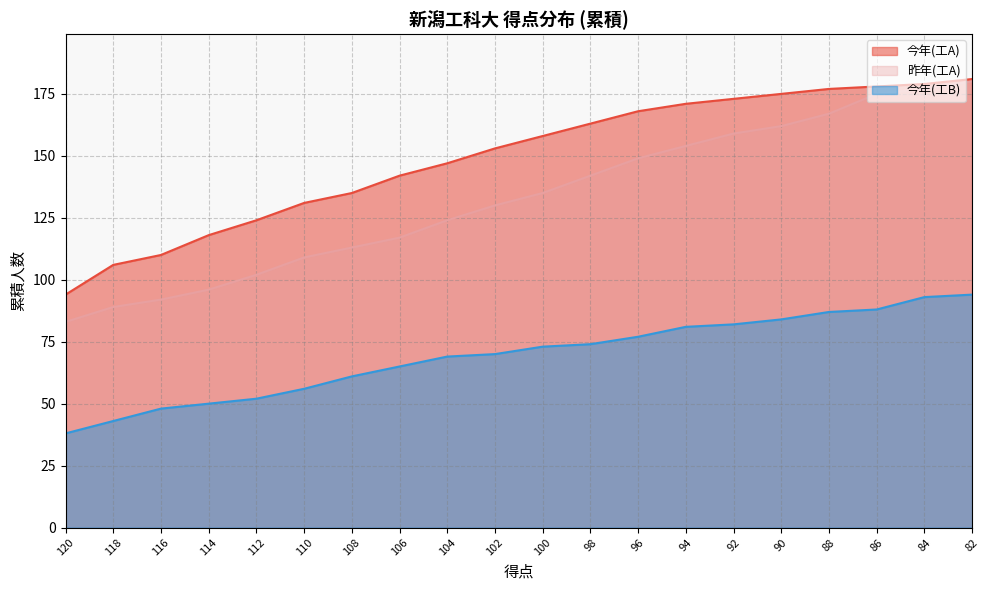

How many lines are shown in the chart?

3